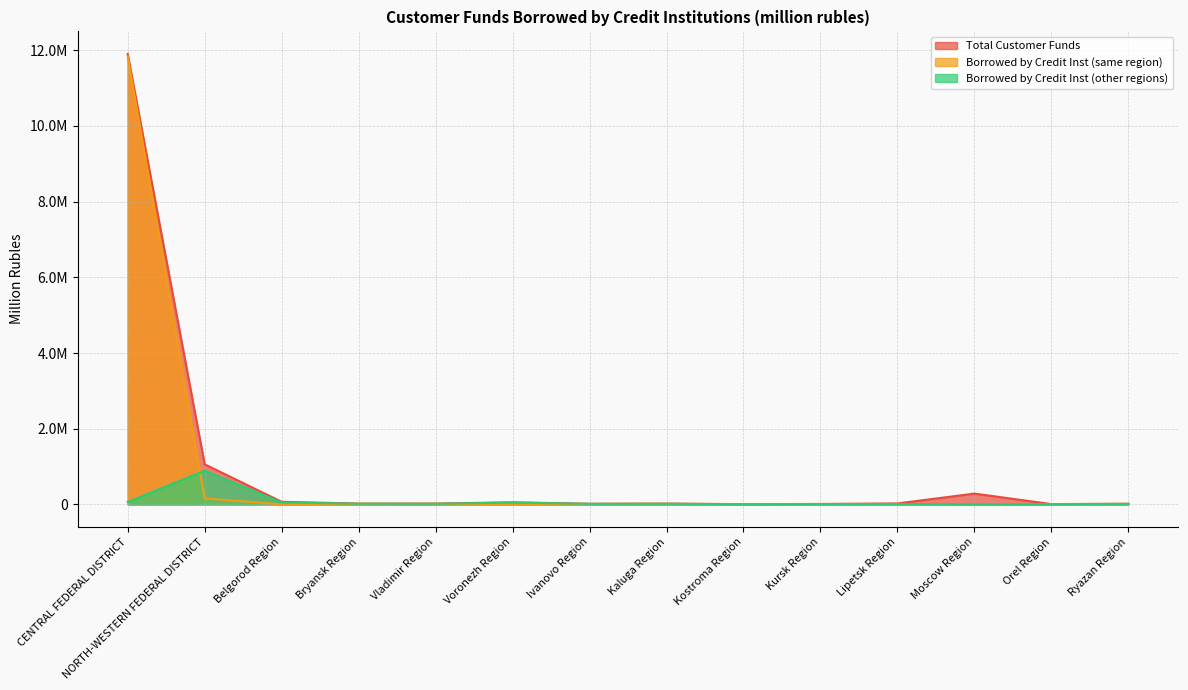

Reading right to left, transcribe all the data shown in this chart.

Total Customer Funds: Ryazan Region=17359	Orel Region=7702	Moscow Region=285522	Lipetsk Region=25054	Kursk Region=11672	Kostroma Region=5676	Kaluga Region=22477	Ivanovo Region=16939	Voronezh Region=53595	Vladimir Region=22347	Bryansk Region=21465	Belgorod Region=68672	NORTH-WESTERN FEDERAL DISTRICT=1059633	CENTRAL FEDERAL DISTRICT=11904072
Borrowed by Credit Inst (same region): Ryazan Region=676	Orel Region=0	Moscow Region=591	Lipetsk Region=349	Kursk Region=646	Kostroma Region=346	Kaluga Region=649	Ivanovo Region=488	Voronezh Region=0	Vladimir Region=71	Bryansk Region=0	Belgorod Region=761	NORTH-WESTERN FEDERAL DISTRICT=158780	CENTRAL FEDERAL DISTRICT=11840595
Borrowed by Credit Inst (other regions): Ryazan Region=13595	Orel Region=5319	Moscow Region=3297	Lipetsk Region=10848	Kursk Region=7328	Kostroma Region=3788	Kaluga Region=15033	Ivanovo Region=13463	Voronezh Region=49180	Vladimir Region=15222	Bryansk Region=17450	Belgorod Region=52196	NORTH-WESTERN FEDERAL DISTRICT=891709	CENTRAL FEDERAL DISTRICT=63262